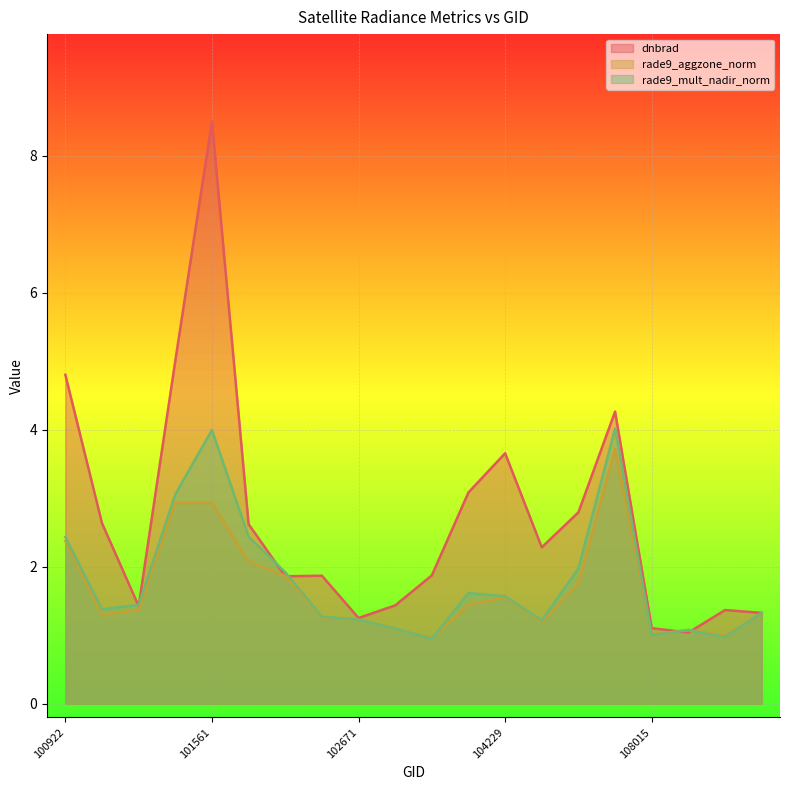

What is the maximum value for dnbrad?

8.5